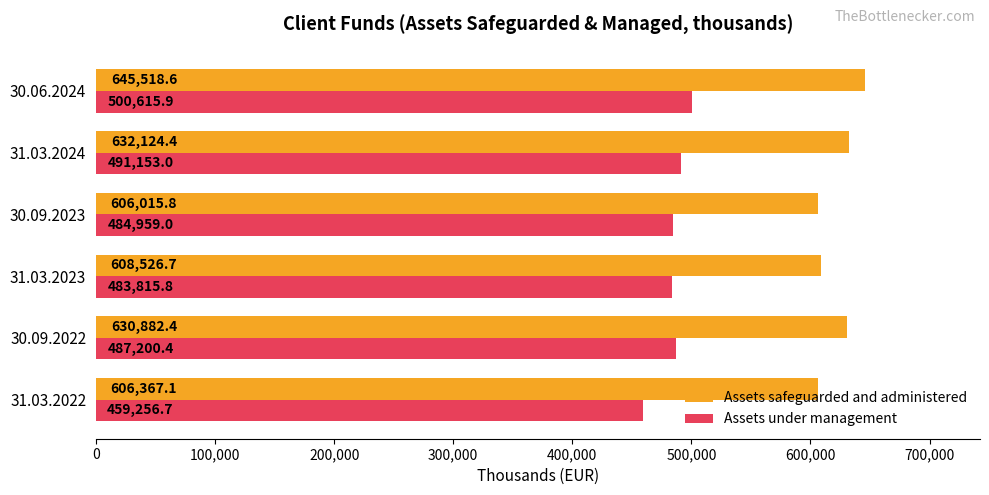

What is the average value of the Assets under management series?

484500.1